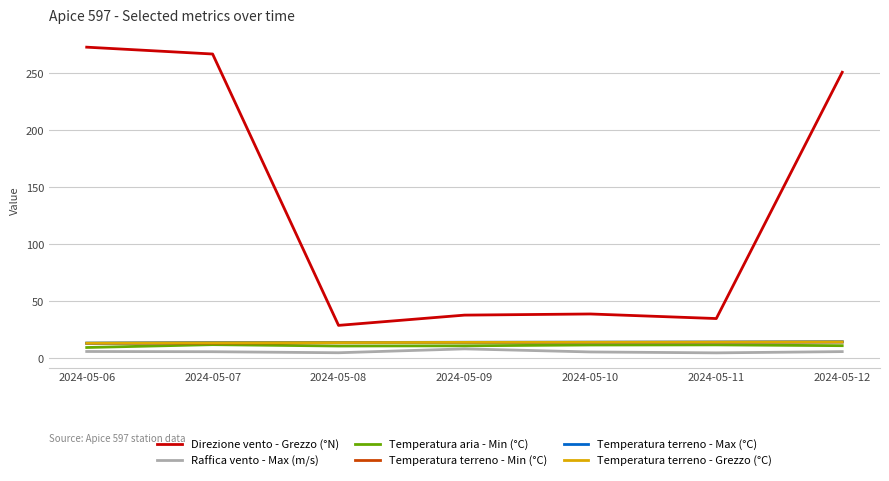

What is the sum of all Temperatura aria - Min (°C) values?

78.6